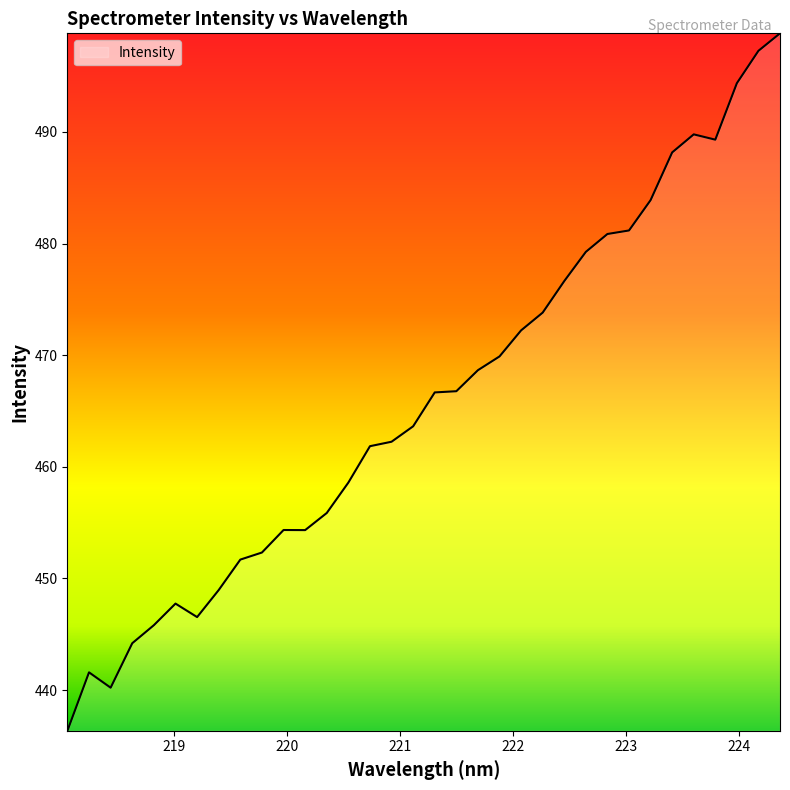

What is the greatest value displayed?

498.8